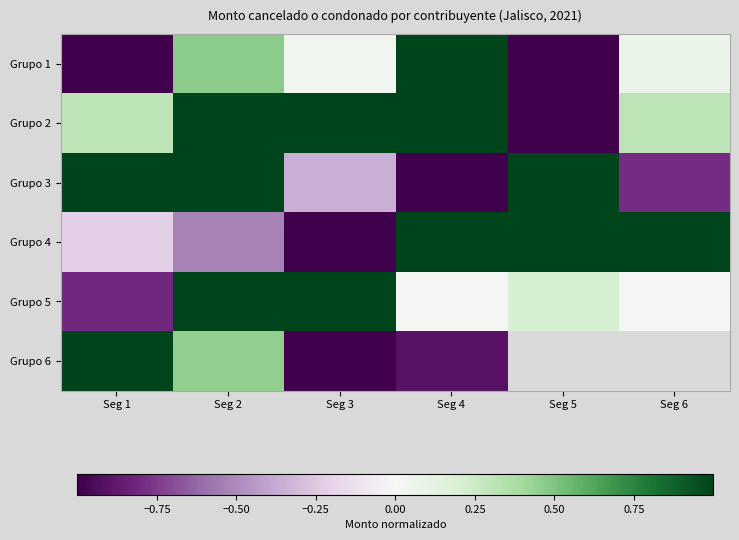

True or false: Grupo 2 has a value of 1.0 at Seg 2.

True